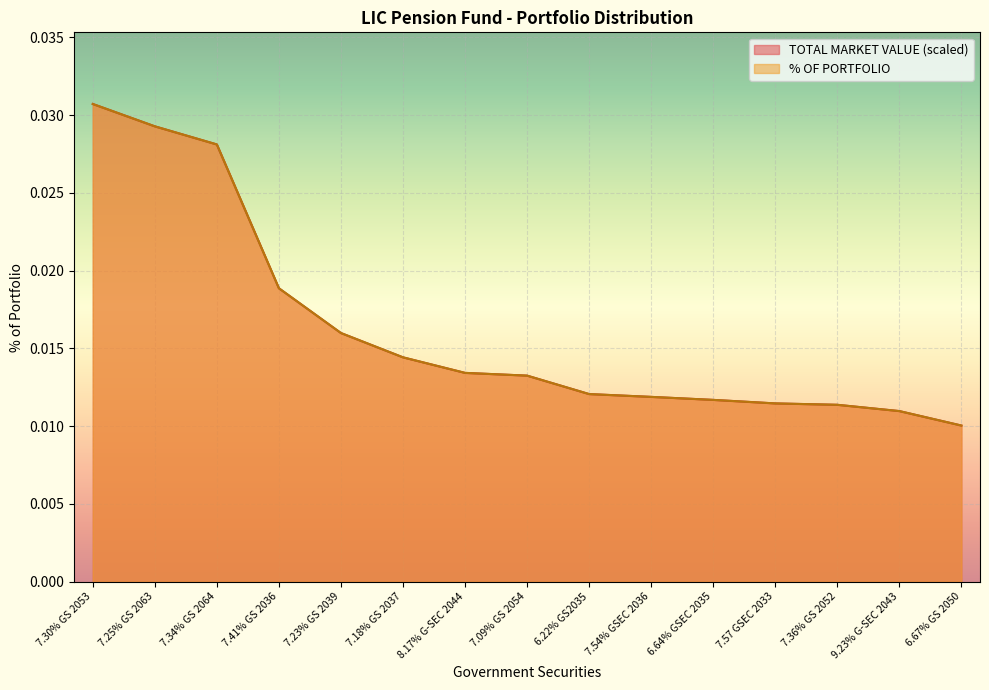

List the series in order of their peak value, highest first.

TOTAL MARKET VALUE, % OF PORTFOLIO